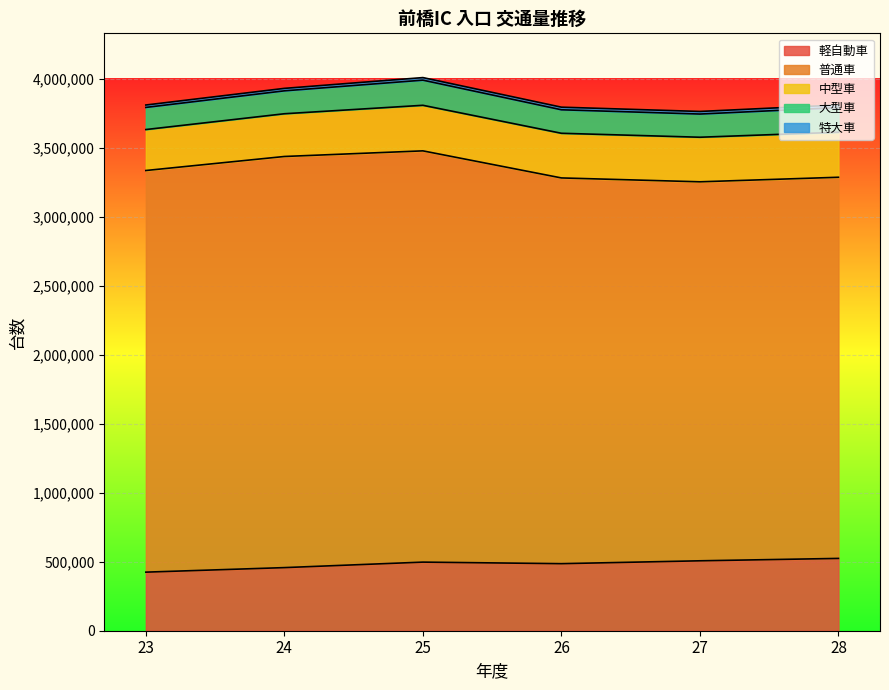

At which category does 普通車 reach its first local valley?

27